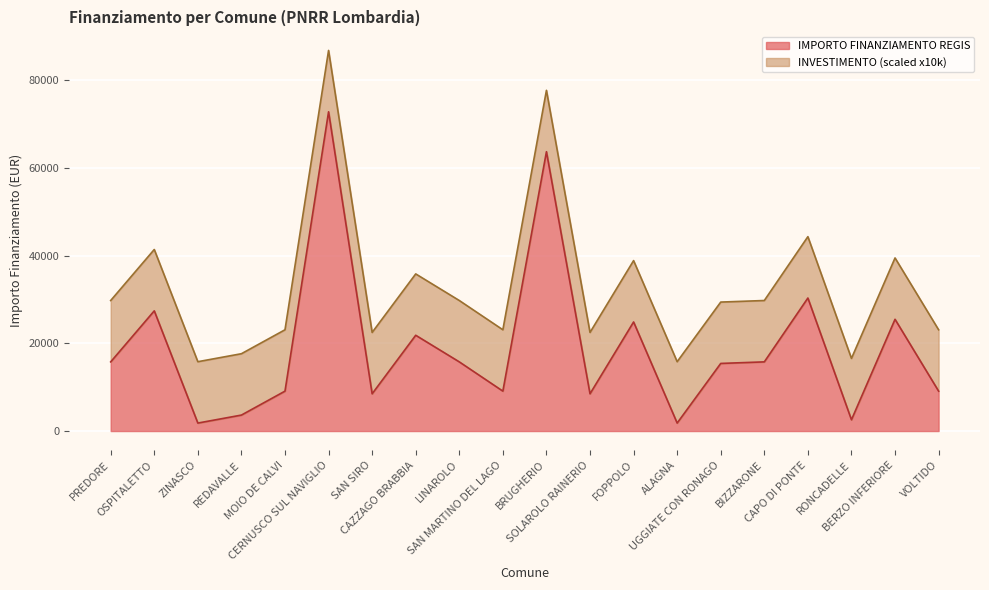

How many lines are shown in the chart?

2